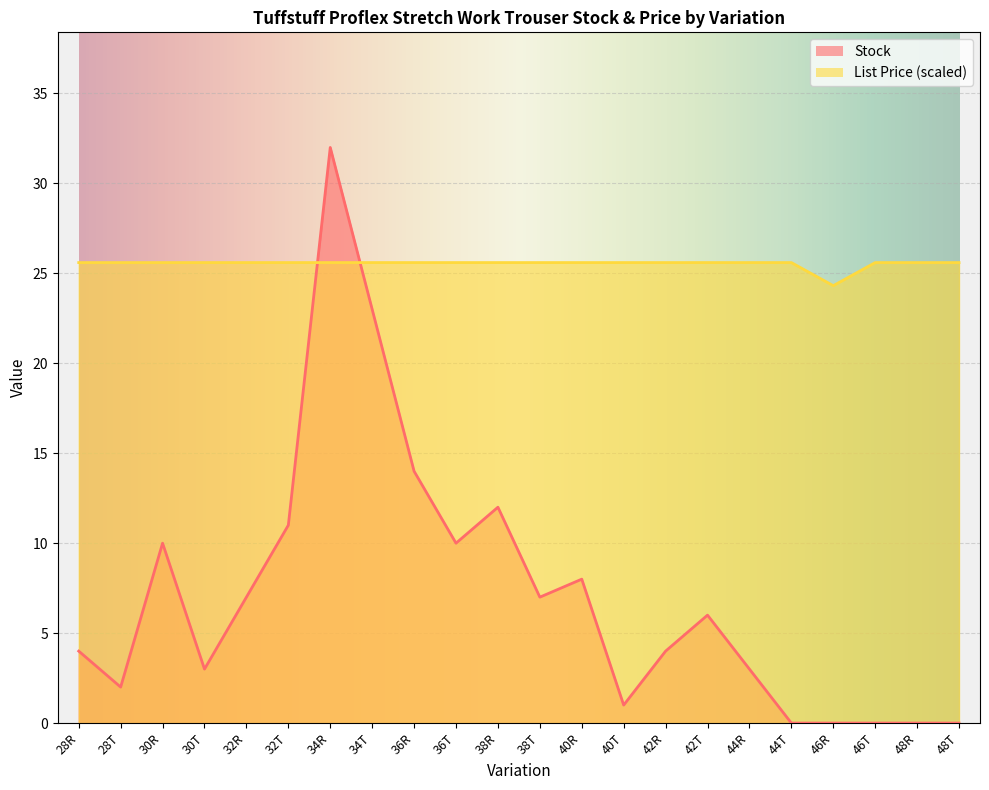

Rank the series by their maximum value, from lowest to highest.

List Price, Stock